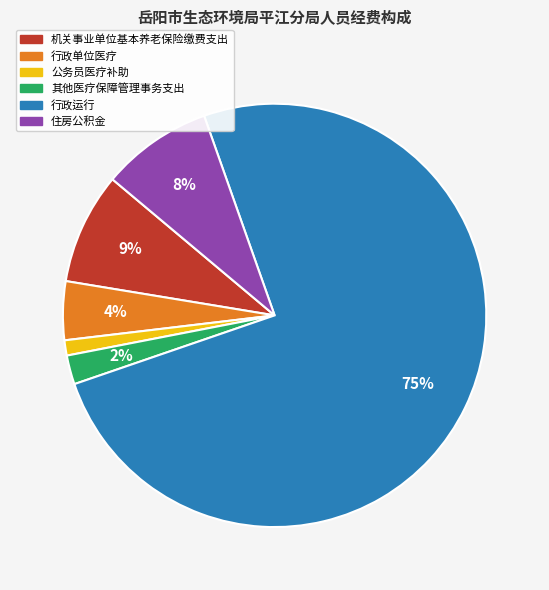

What percentage is the 公务员医疗补助 slice, to the nearest percent?

1%